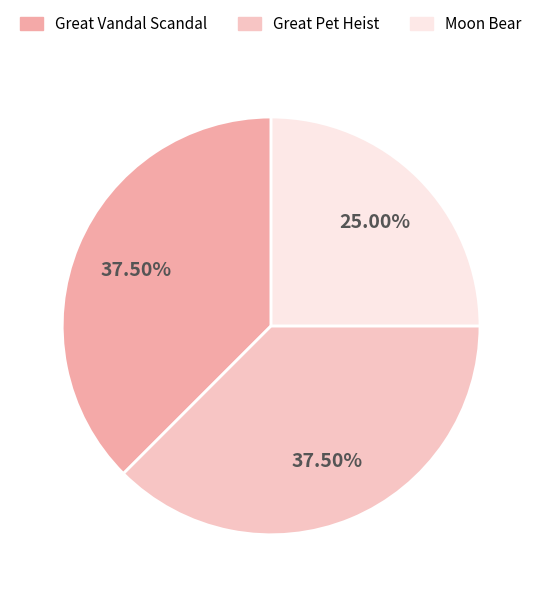

Which category has the smallest portion of the pie?

Moon Bear